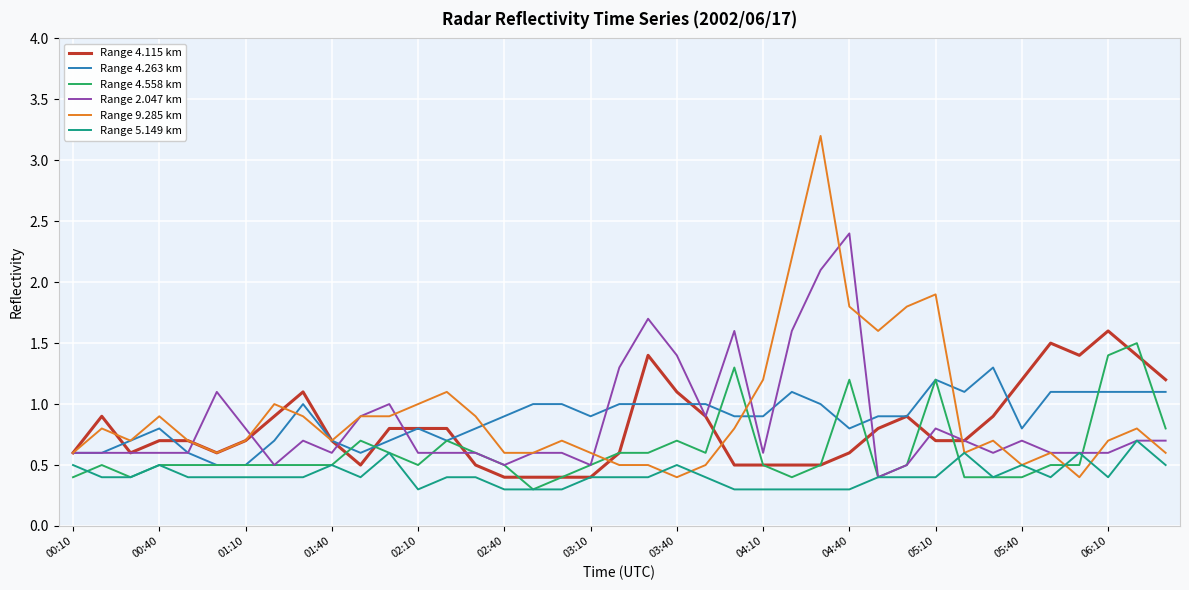

Is this an area chart (filled region under the line)?

No